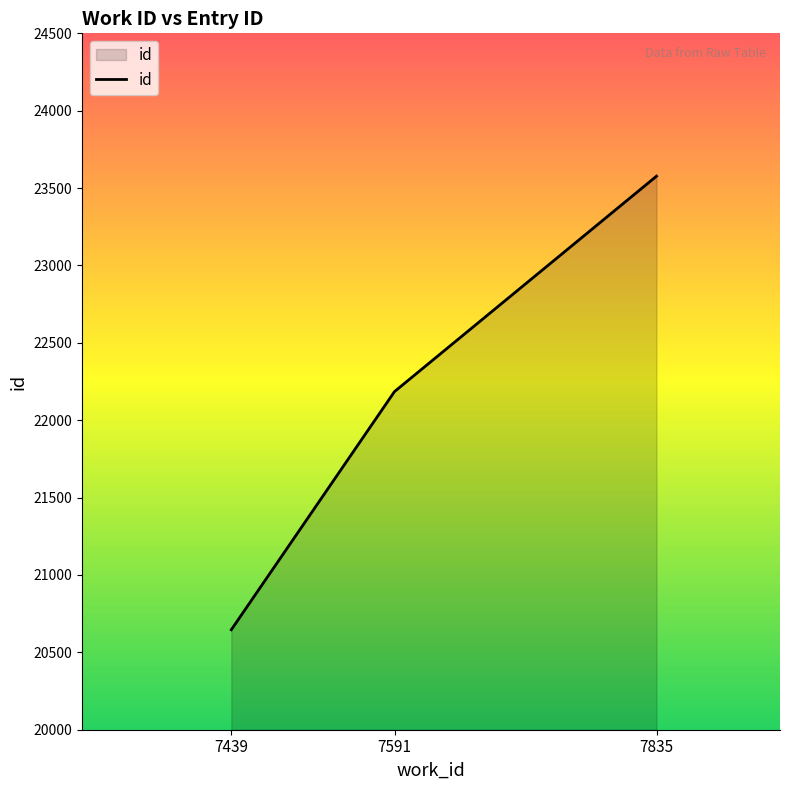

At which category does the chart reach its peak across all series?

7835